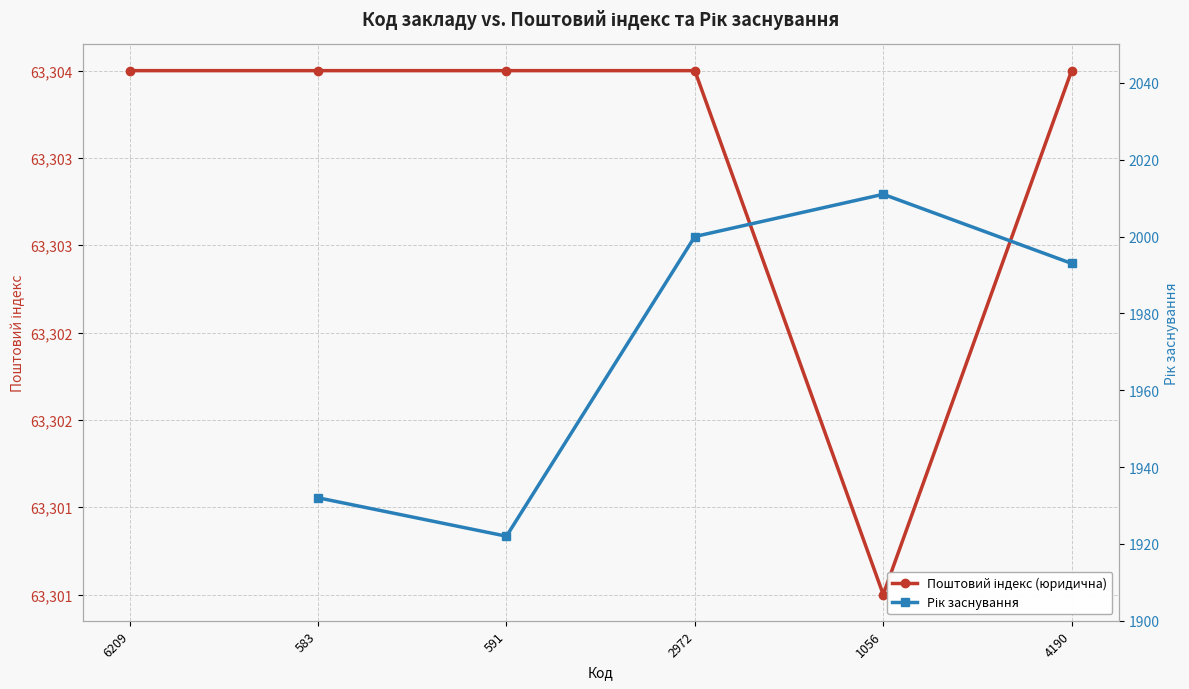

List the series in order of their peak value, highest first.

Поштовий індекс (юридична), Рік заснування